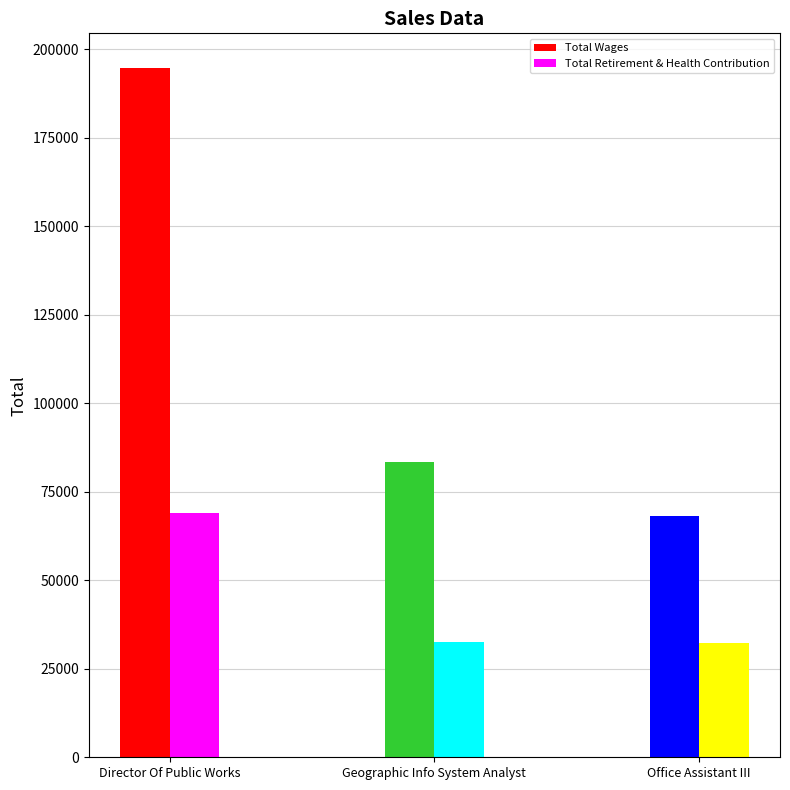

Does the chart contain any negative values?

No